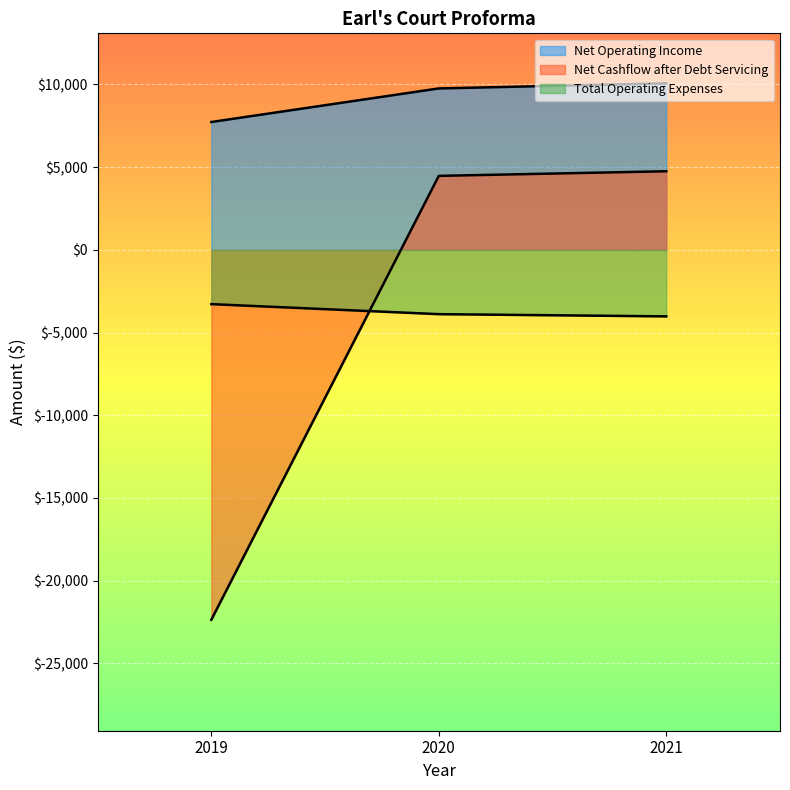

At how many categories does at least one series exceed 992?

3